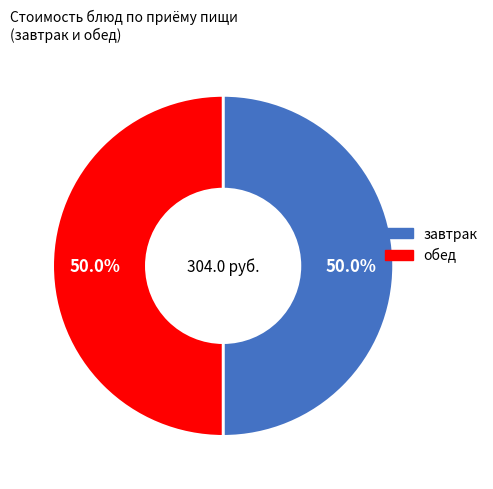

How many slices are in this pie chart?

2